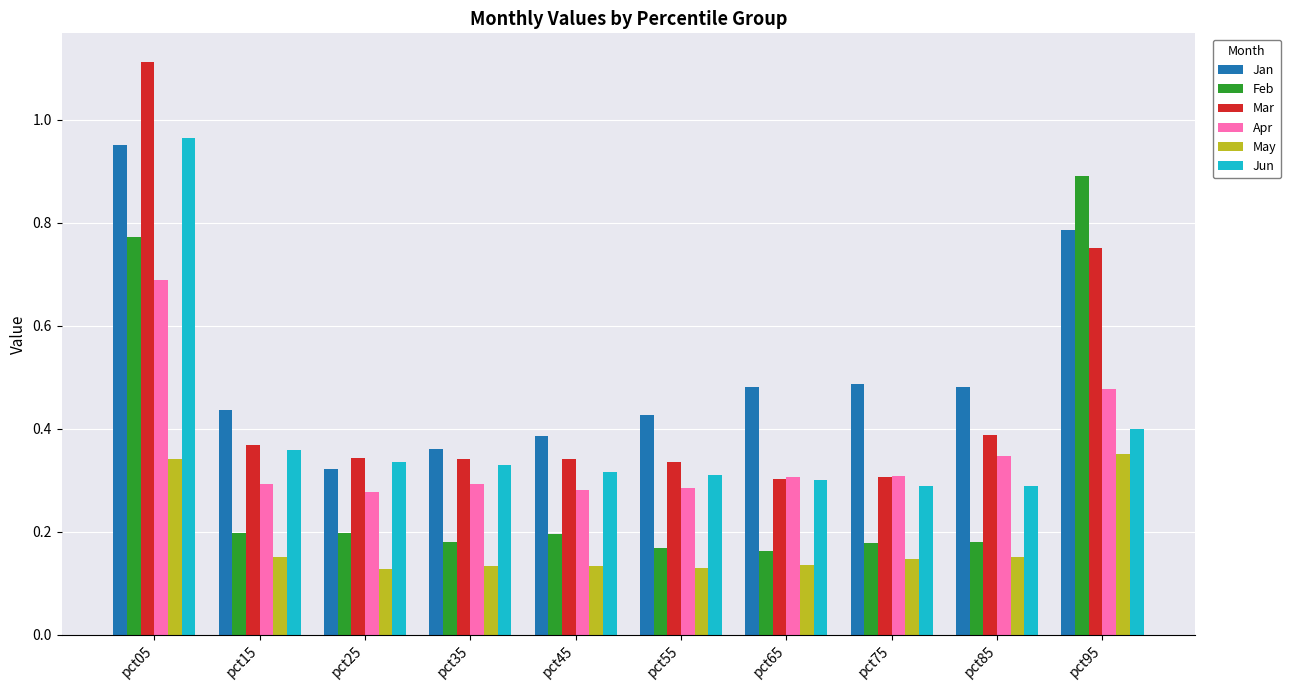

Is it true that Mar equals 0.3 at pct25?

True